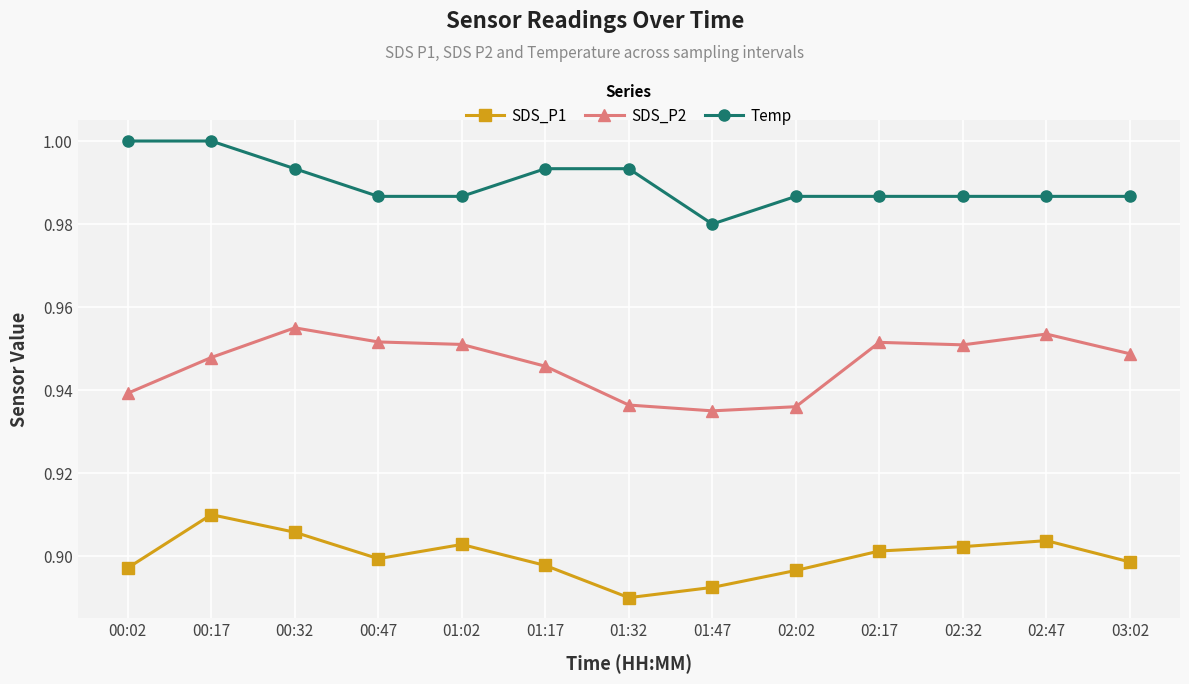

Where is Temp nearest to the value 0?

01:47